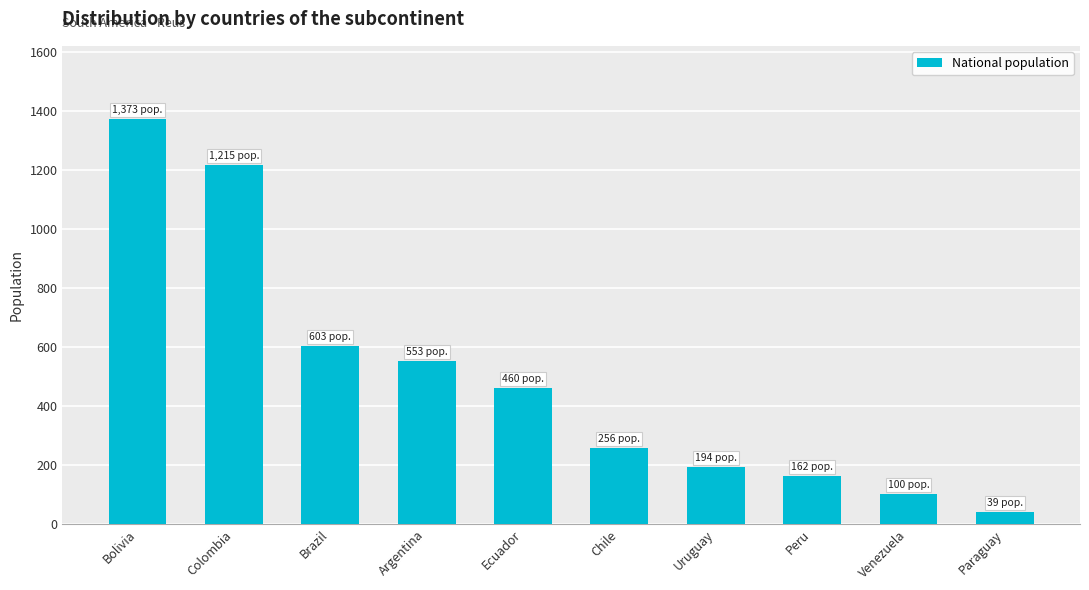

Approximately how many times larger is the value at Peru compared to Uruguay?

0.8